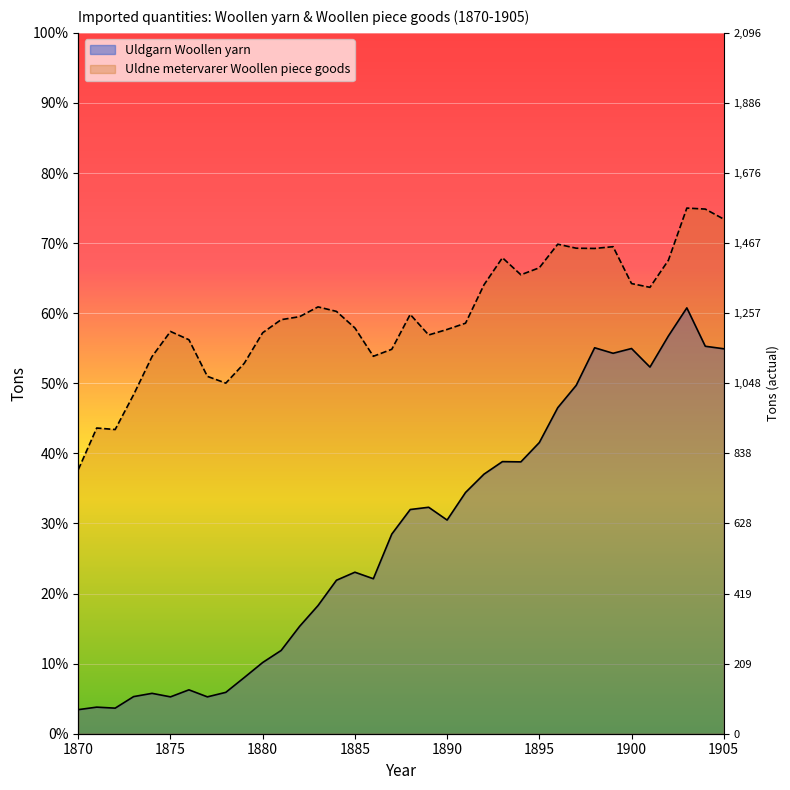

Is the value of Uldne metervarer Woollen piece goods at 1896 greater than the value of Uldgarn Woollen yarn at 1889?

Yes